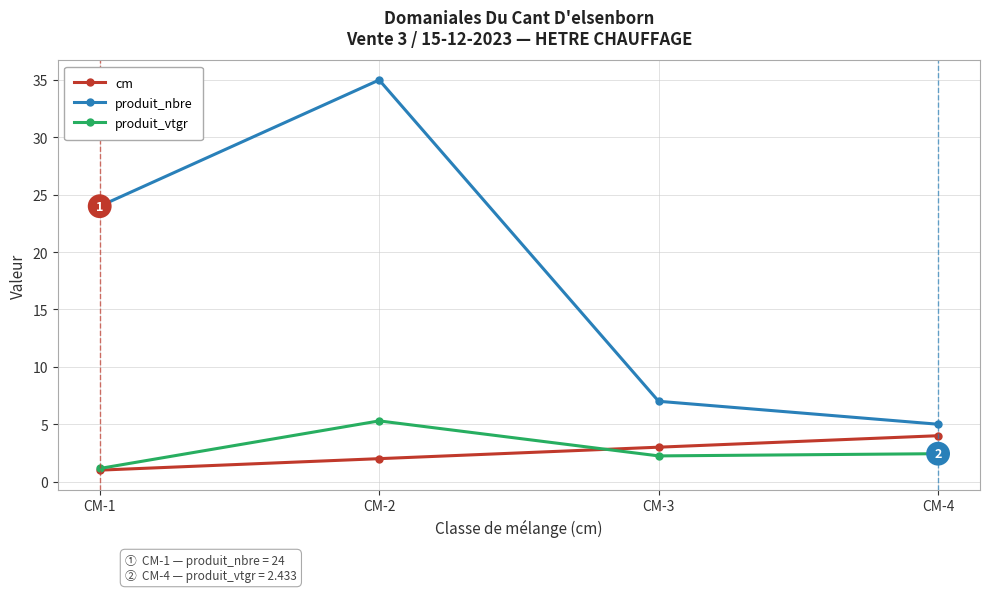

Which series ends up on top after the final intersection of cm and produit_vtgr?

cm